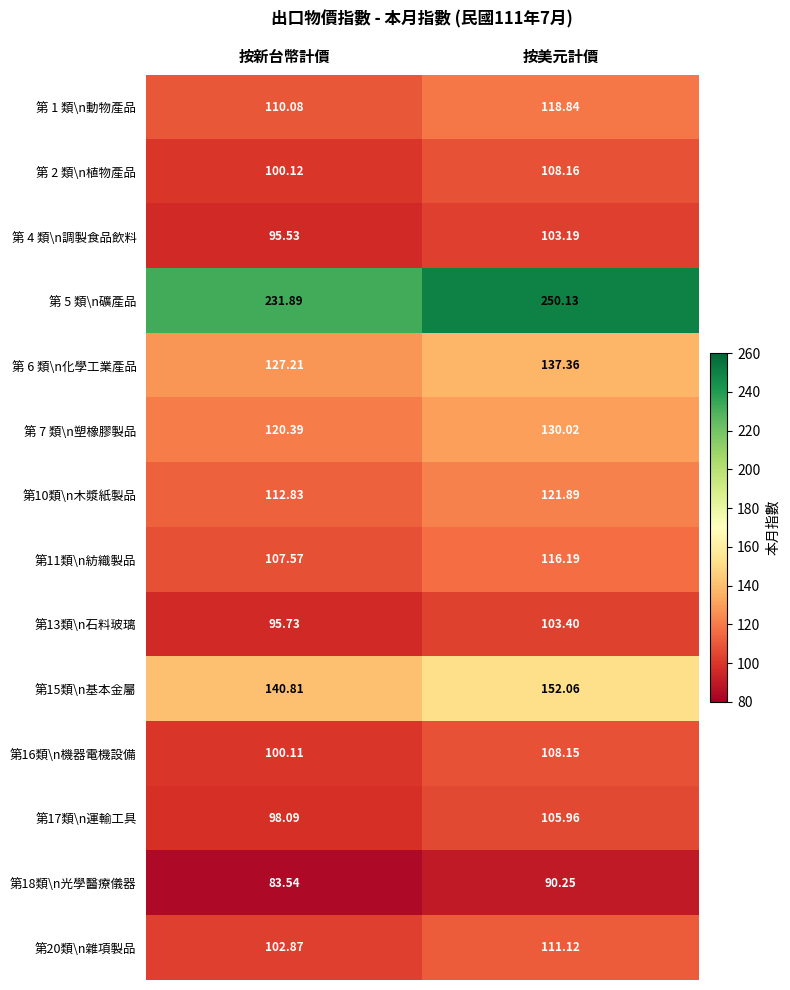

Is the value of 第 7 類\n塑橡膠製品 at 按美元計價 greater than the value of 第15類\n基本金屬 at 按美元計價?

No